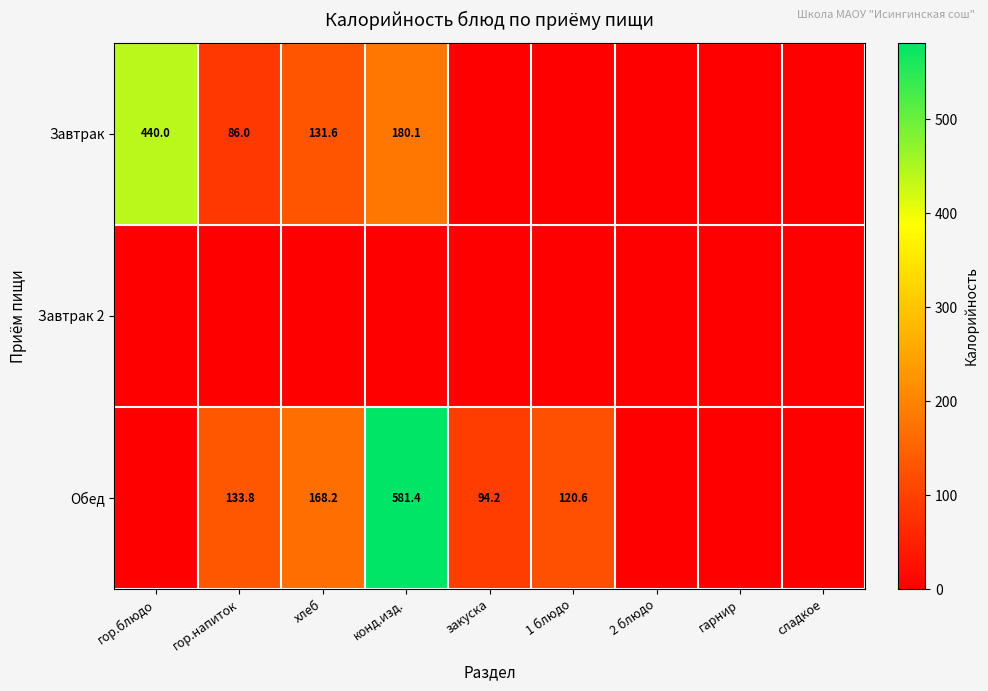

True or false: Обед has a value of 165.4 at 1 блюдо.

False